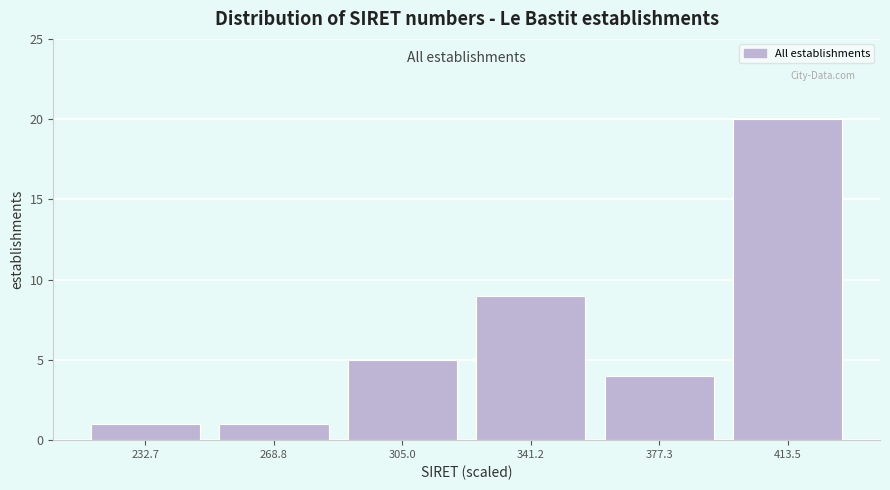

Reading left to right, list every bar in this chart as the range it spans on the x-axis followed by its height. Neither the bar edges nor the heights are printed on the chart, so give them approximately, as read against the axes.

215 to 250: 1
250 to 285: 1
285 to 325: 5
325 to 360: 9
360 to 395: 4
395 to 430: 20